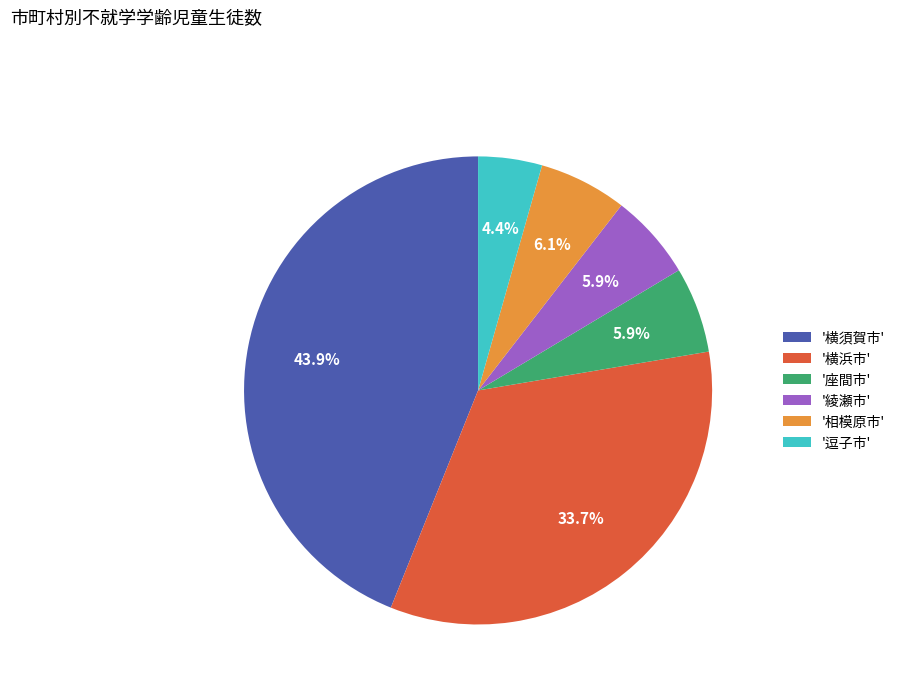

What is the largest slice in the pie chart?

'横須賀市'